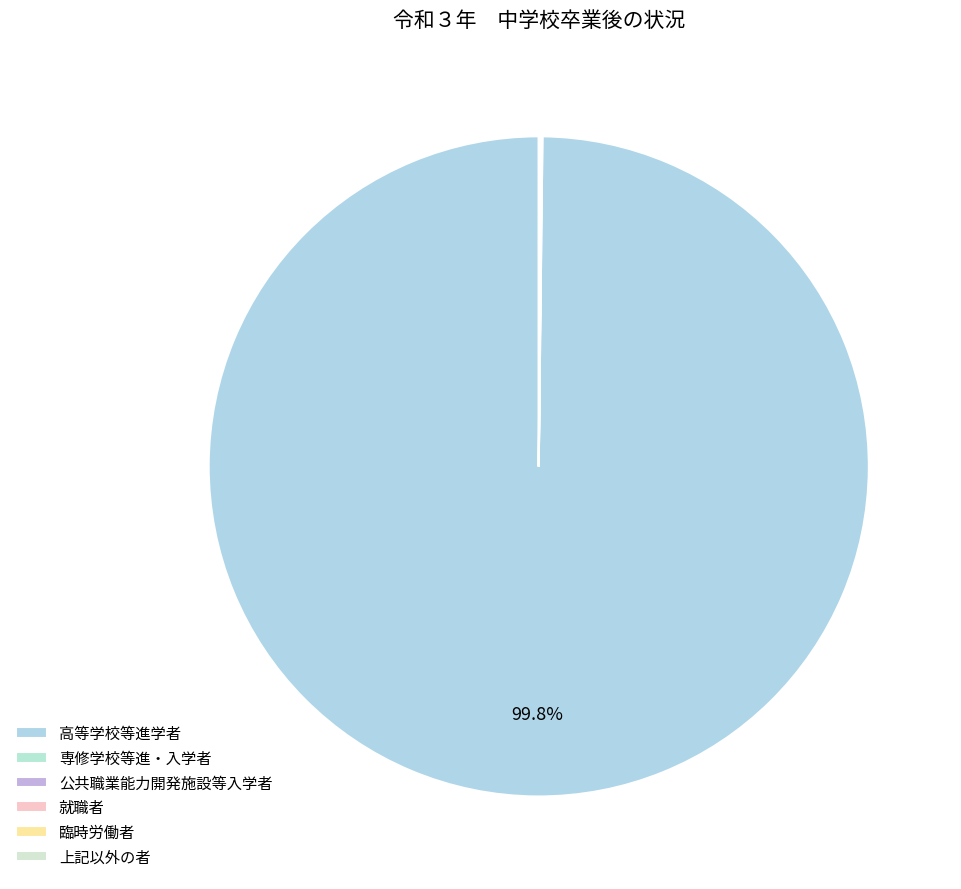

Rank the categories by value from highest to lowest.

高等学校等進学者, 上記以外の者, 専修学校等進・入学者, 就職者, 臨時労働者, 公共職業能力開発施設等入学者